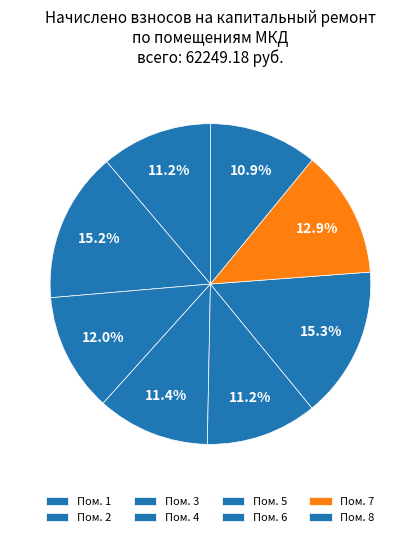

How many segments does this pie chart have?

8